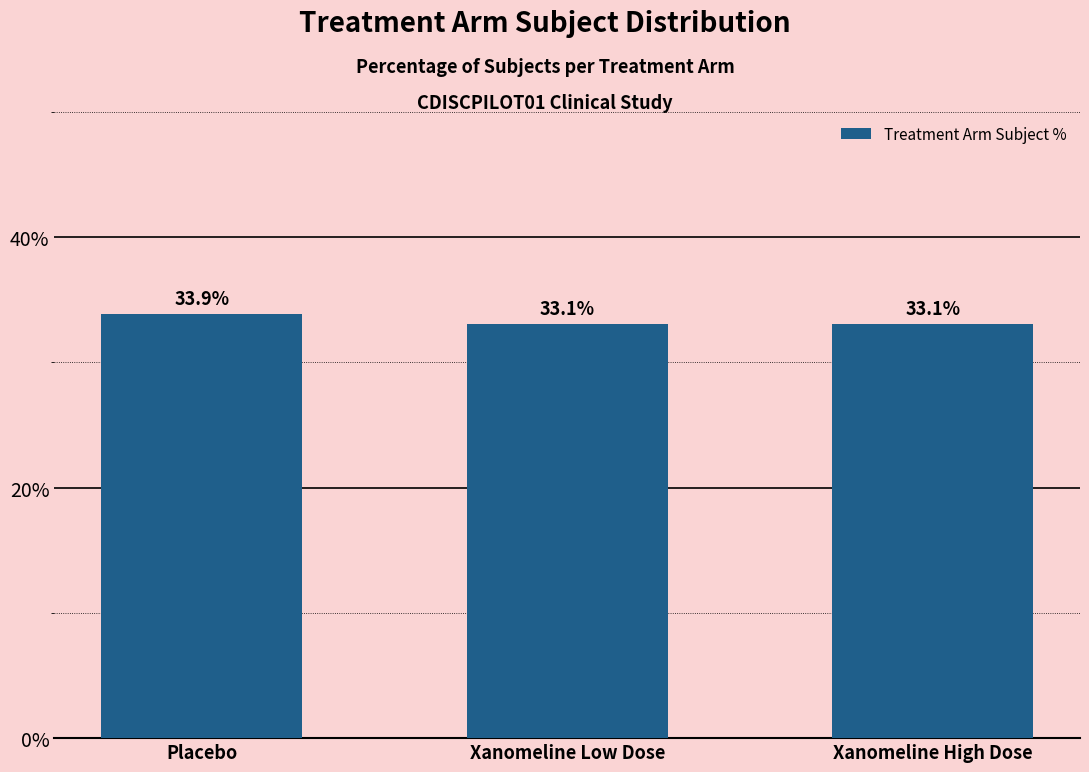

What is the sum of all values?

100.0